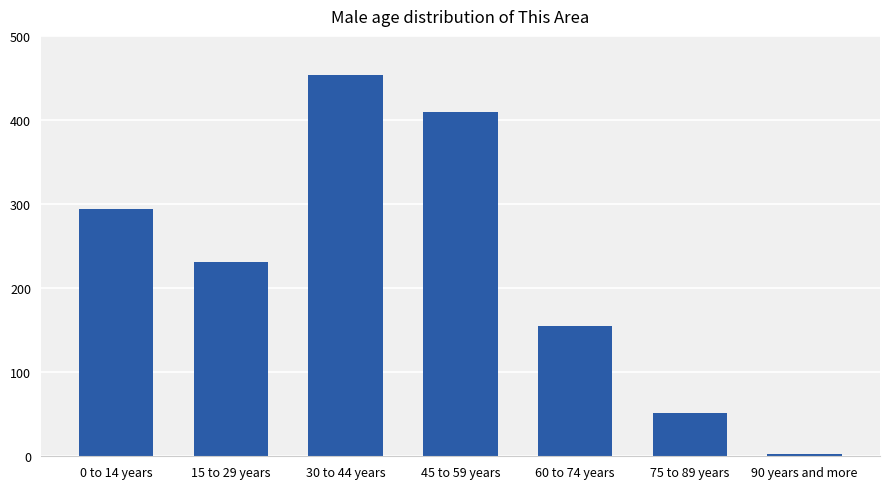

What is the minimum value shown in the chart?

3